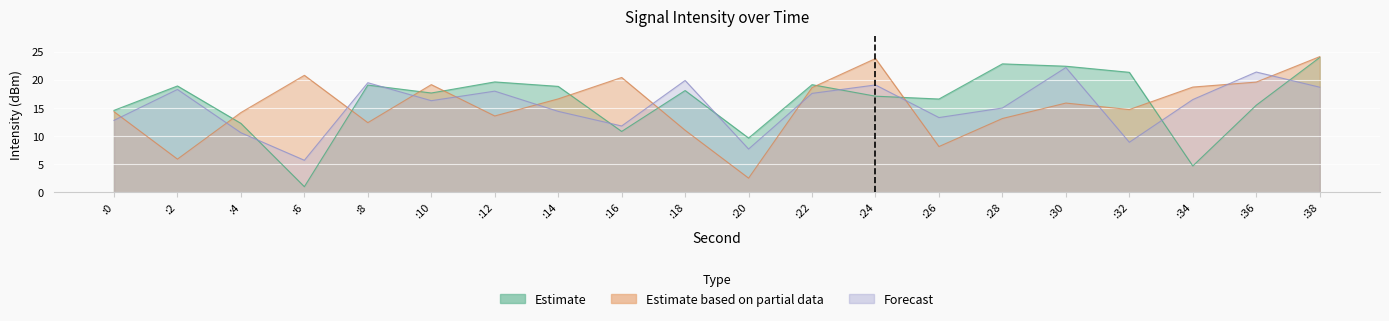

At which label does Forecast first exceed 16?

:2